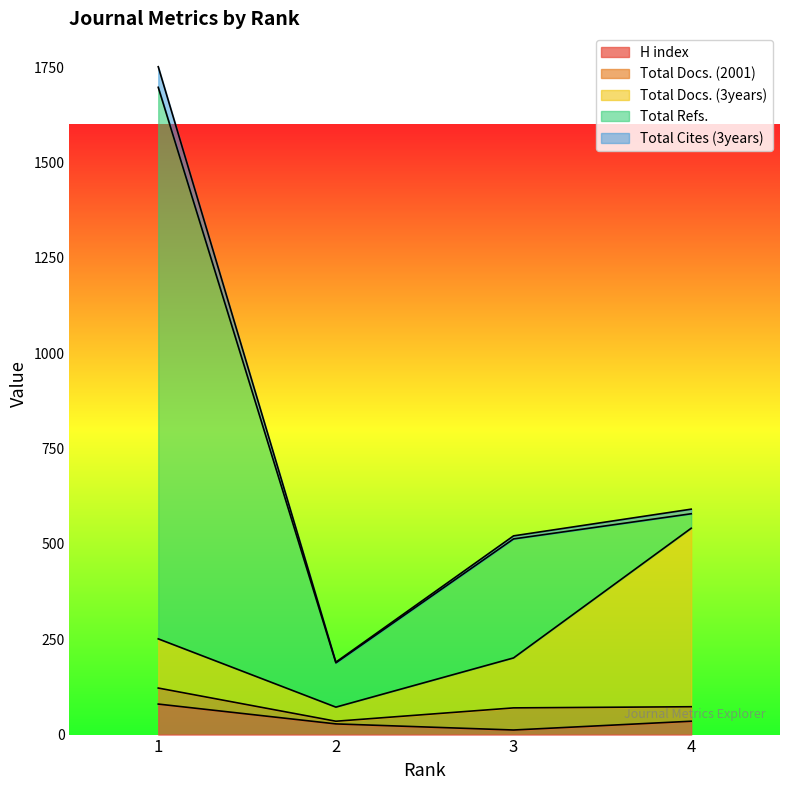

What is the difference between the H index values at 4 and 2?

7